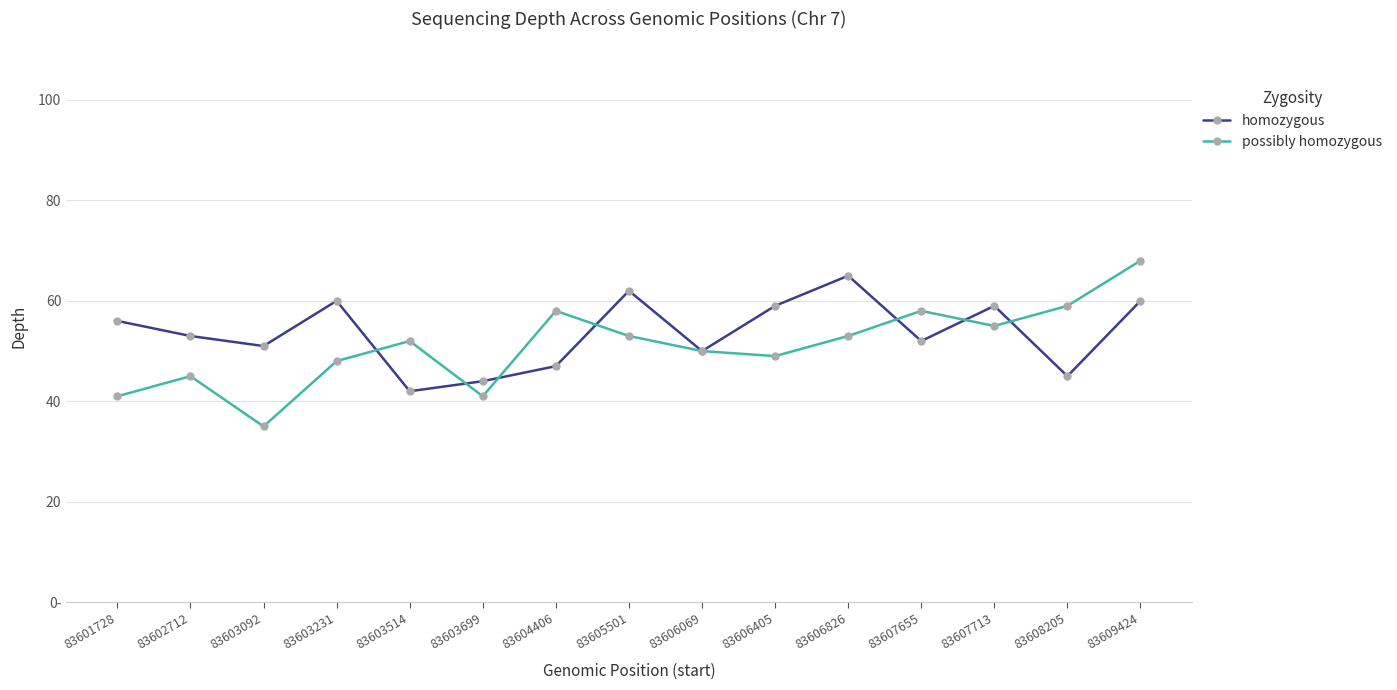

What is the difference between the possibly homozygous values at 83606405 and 83608205?

10